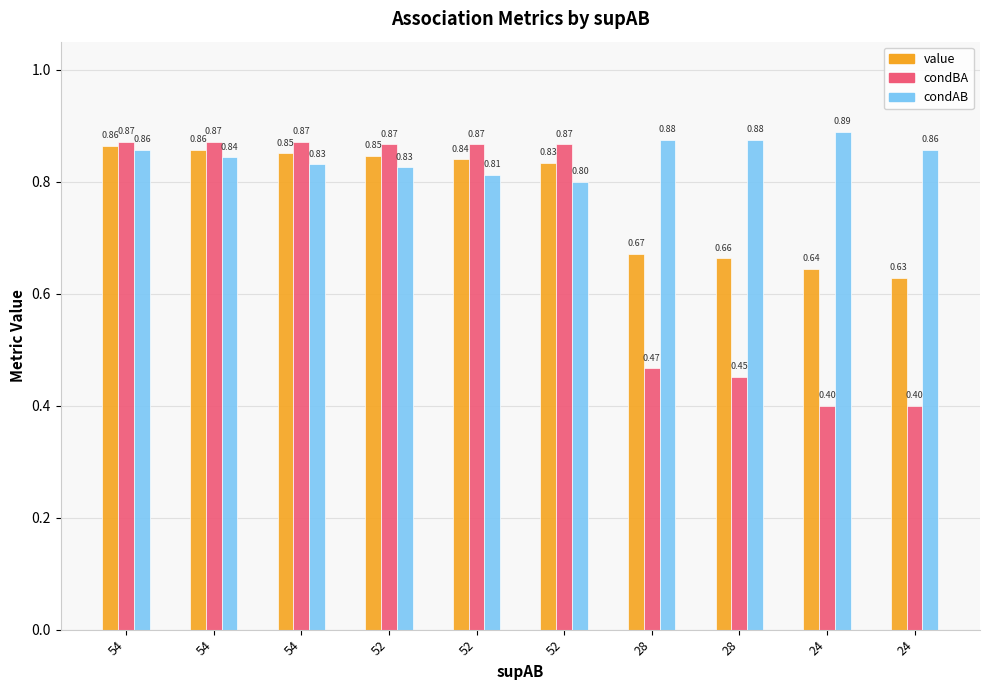

Rank the series by their maximum value, from highest to lowest.

condAB, condBA, value